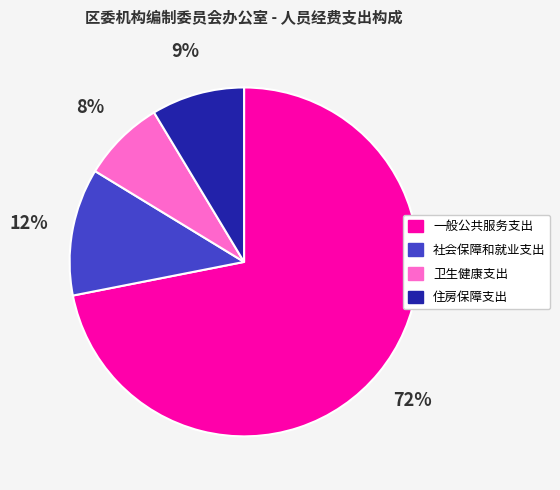

Combined, do 一般公共服务支出 and 住房保障支出 account for over 50%?

Yes